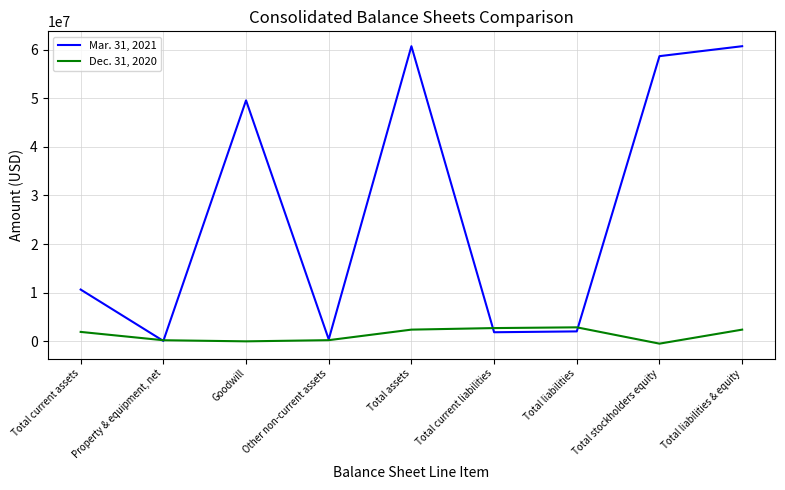

The value of Mar. 31, 2021 at Goodwill is 49546910. True or false?

True